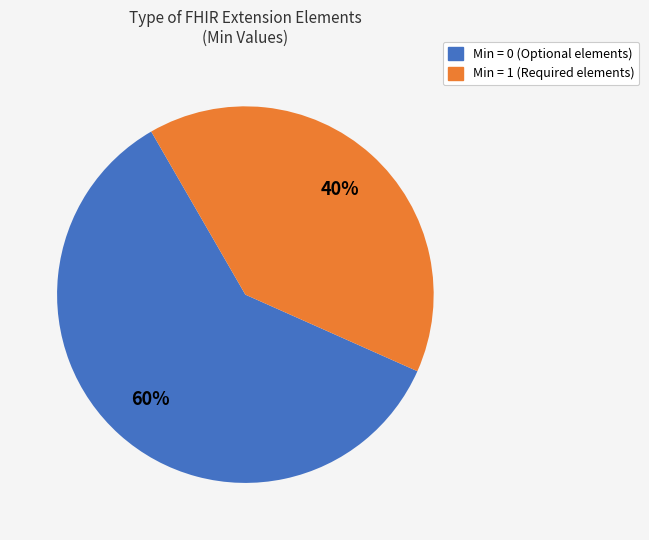

Between Min = 1 (Required elements) and Min = 0 (Optional elements), which is larger?

Min = 0 (Optional elements)